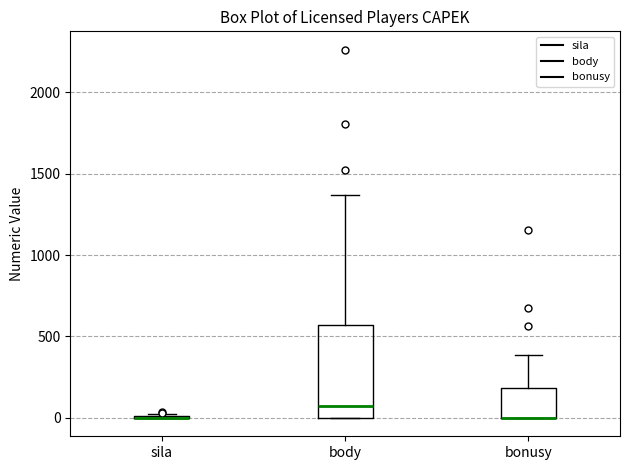

Which box is the tallest, from its lower edge to its upper edge?

body